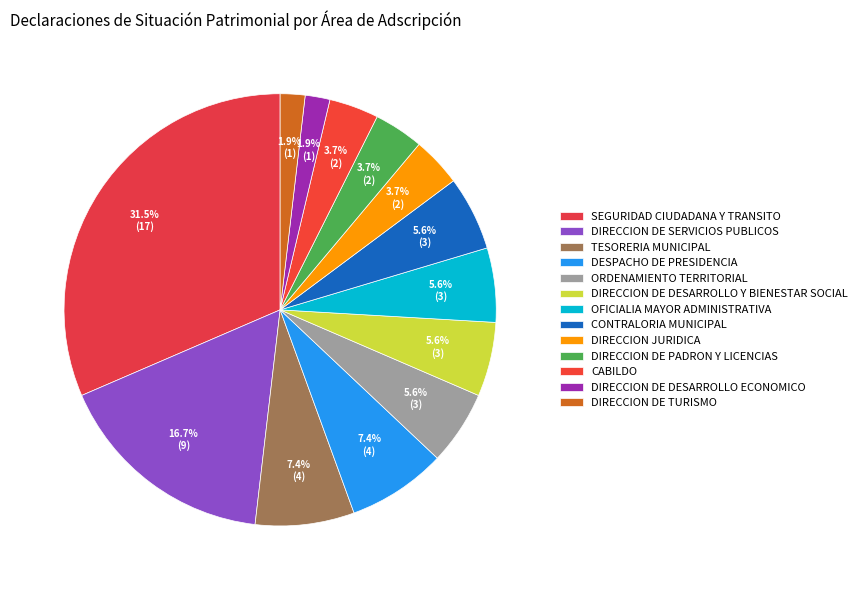

How many segments does this pie chart have?

13